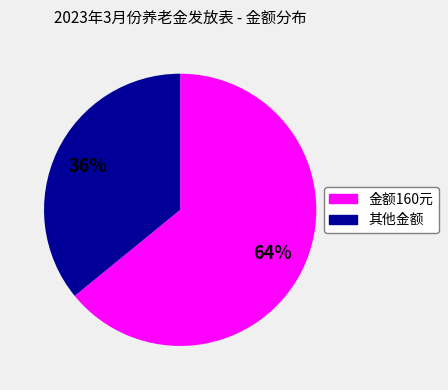

To the nearest percent, what is the average slice percentage?

50%